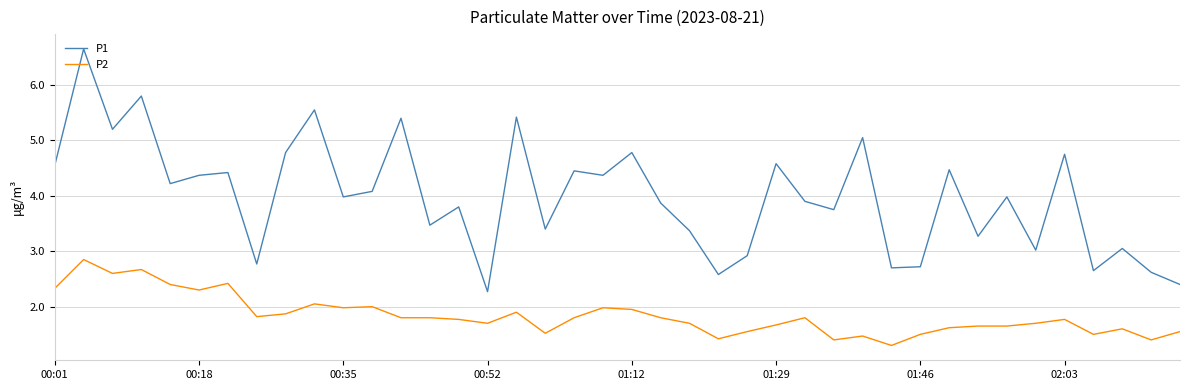

What is the sum of all P2 values?

73.6